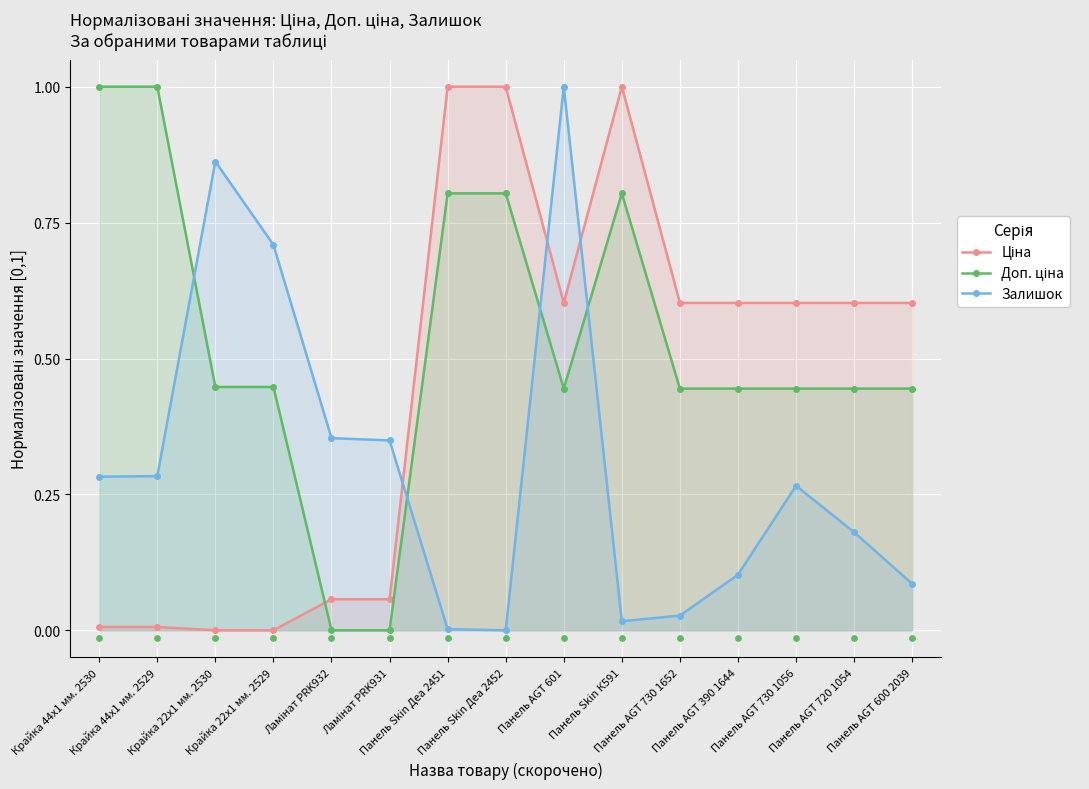

At which category is the sum across all series the highest?

Панель AGT 601